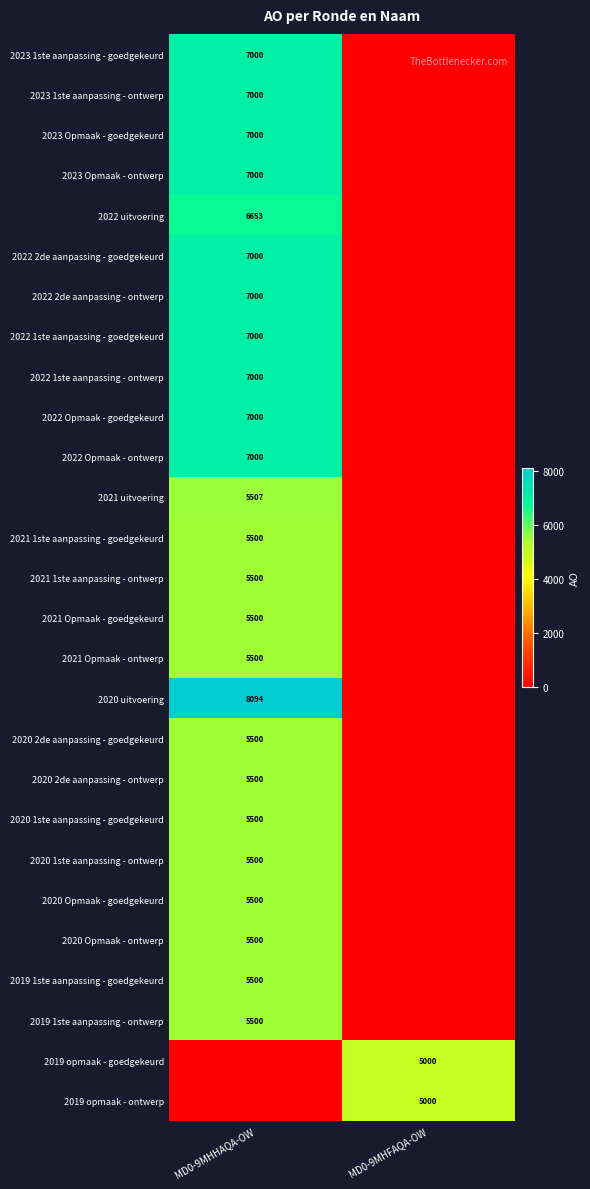

True or false: 2020 Opmaak - ontwerp has a value of 5500 at MD0-9MHHAQA-OW.

True